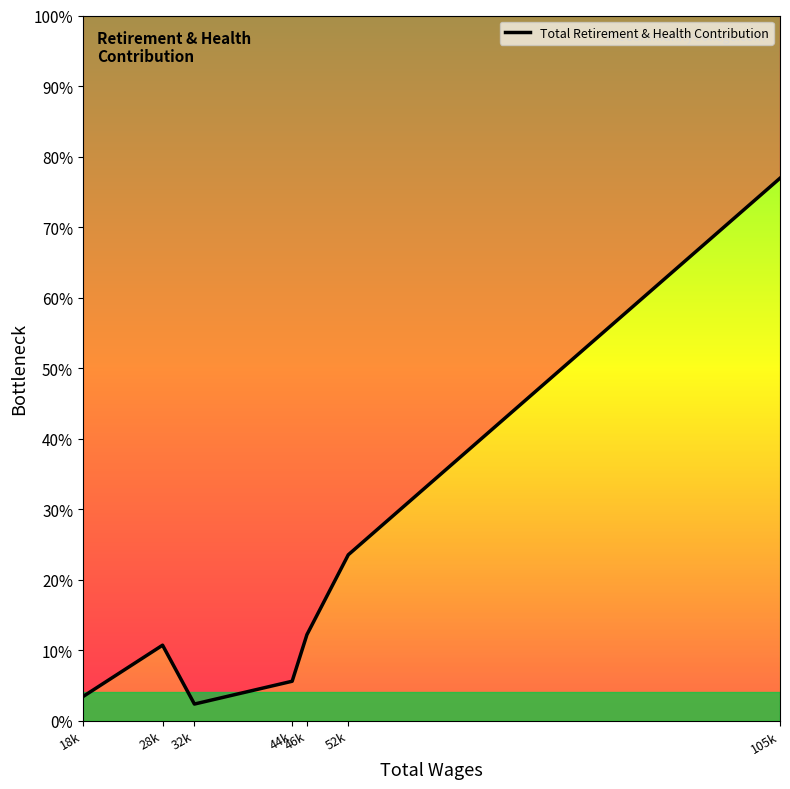

How many lines are shown in the chart?

1